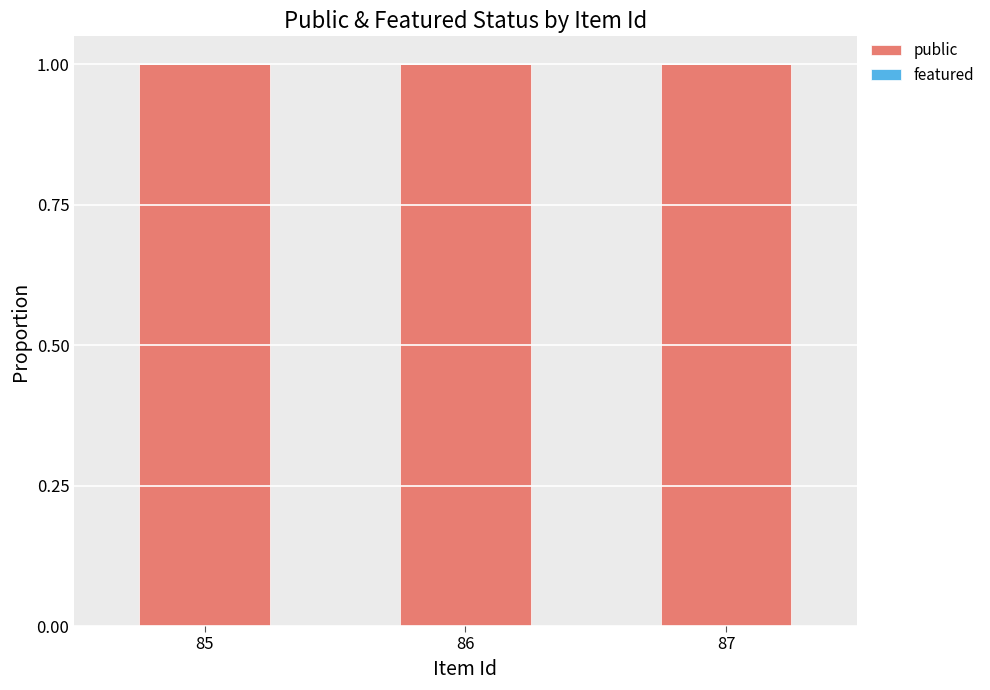

Is it true that public equals 1 at 86?

False